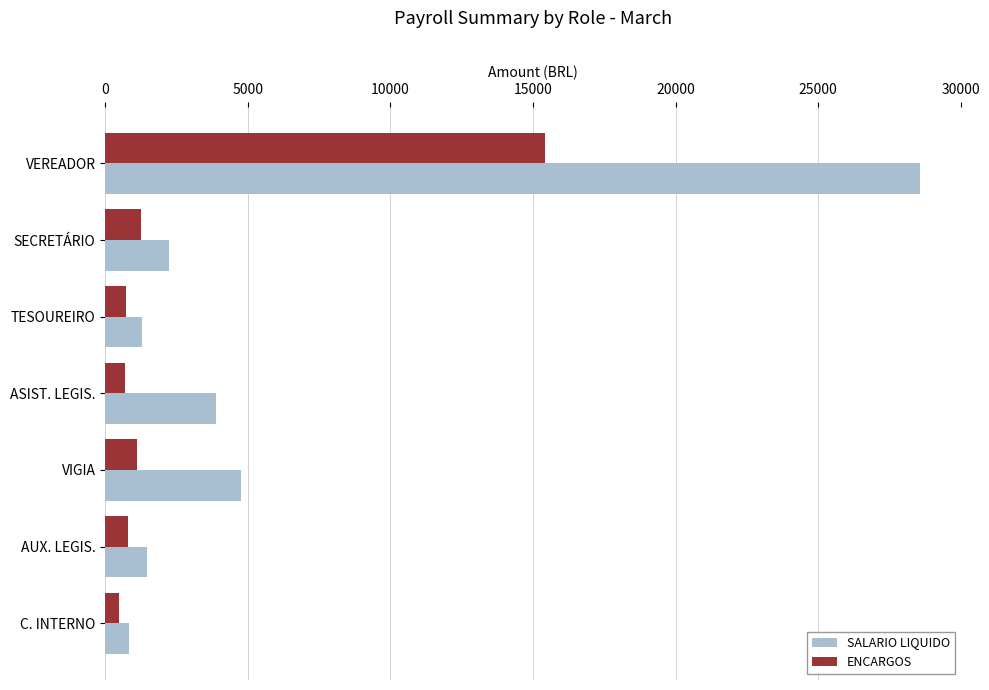

What is the sum of all ENCARGOS values?

20468.1